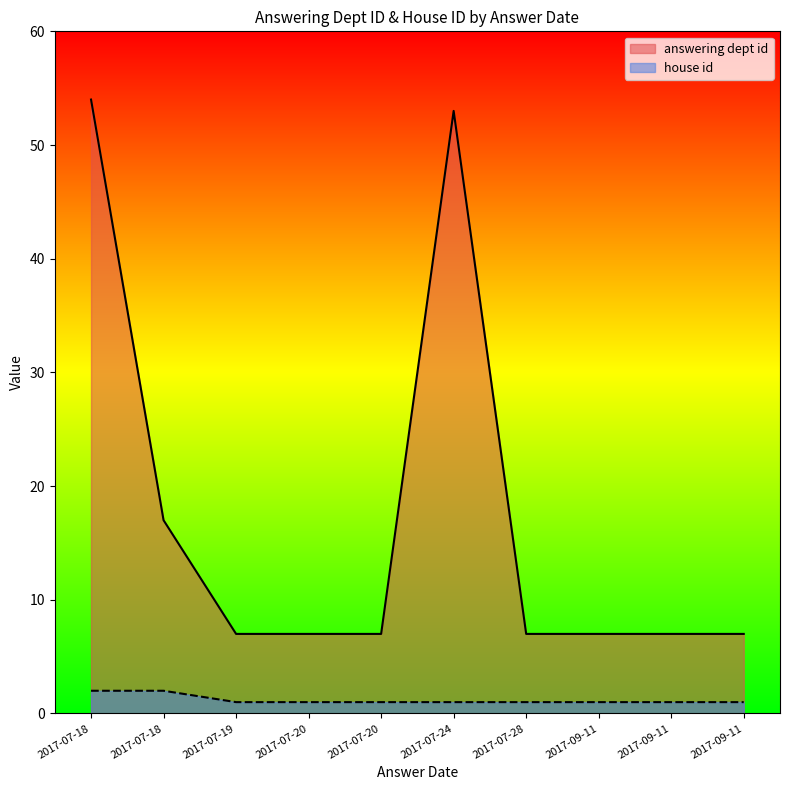

Does the chart display data point markers on the line(s)?

No